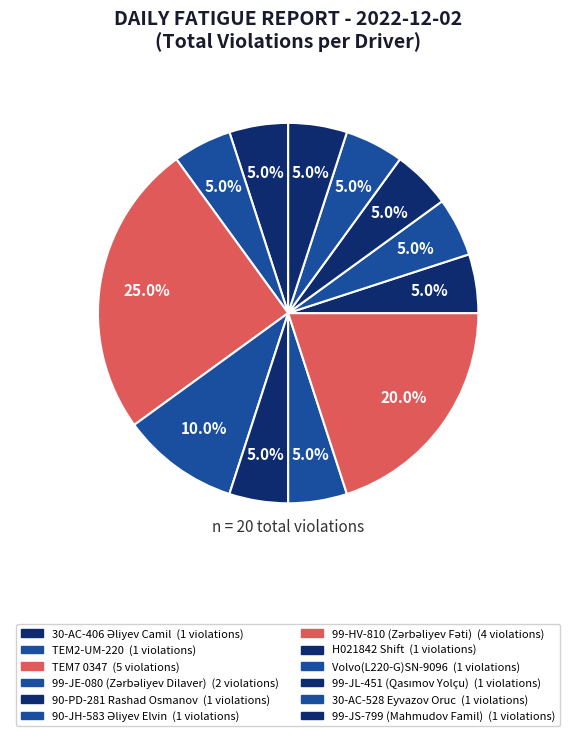

How many segments does this pie chart have?

12